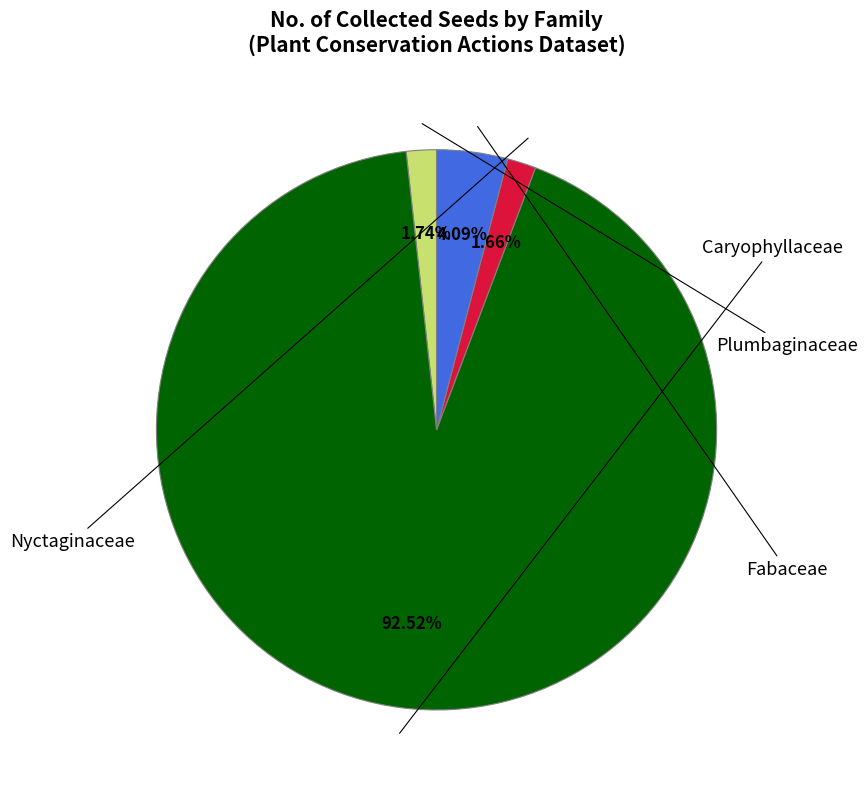

True or false: Fabaceae accounts for 4% of the total.

True